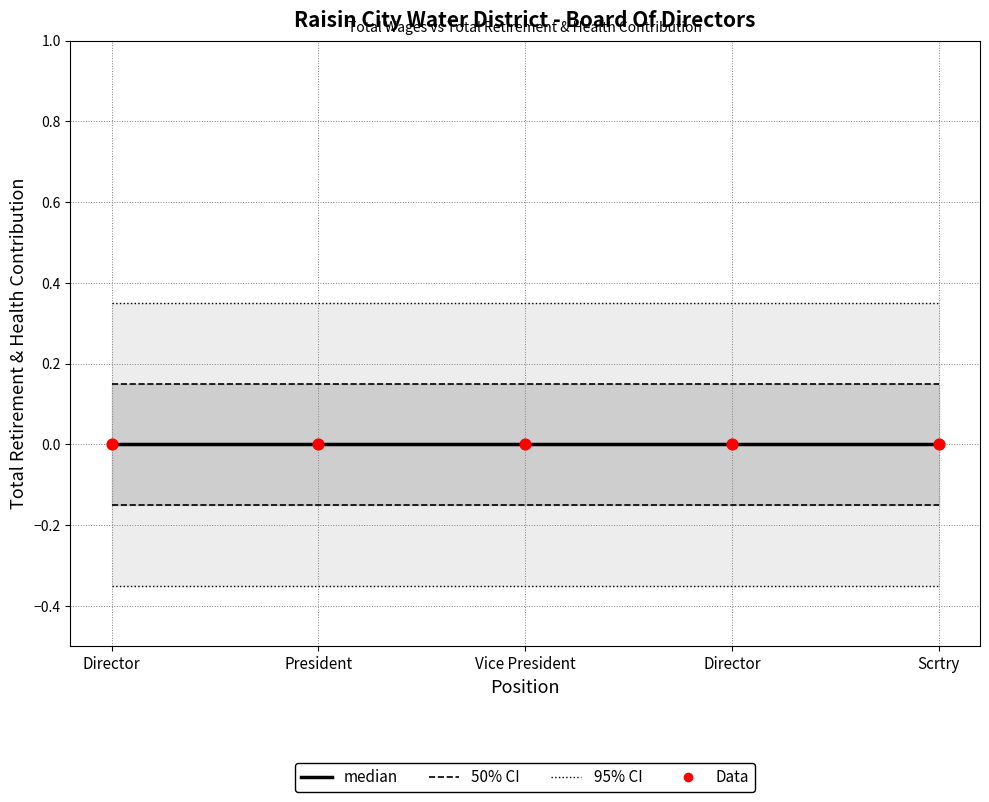

Is the value of Total Retirement & Health Contribution at Director greater than the value of 50% CI at President?

No